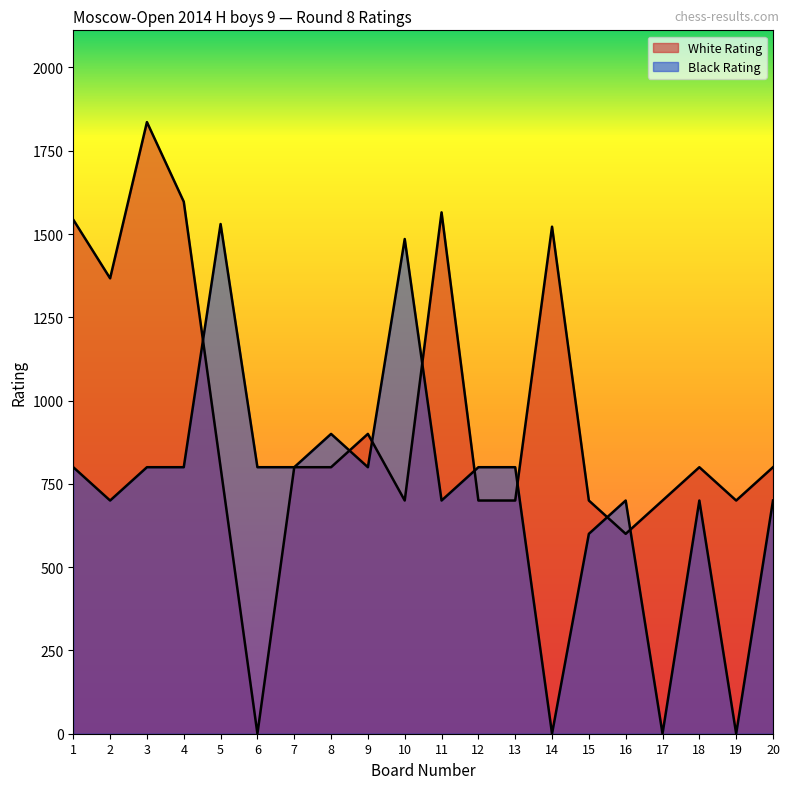

Does the chart display data point markers on the line(s)?

No